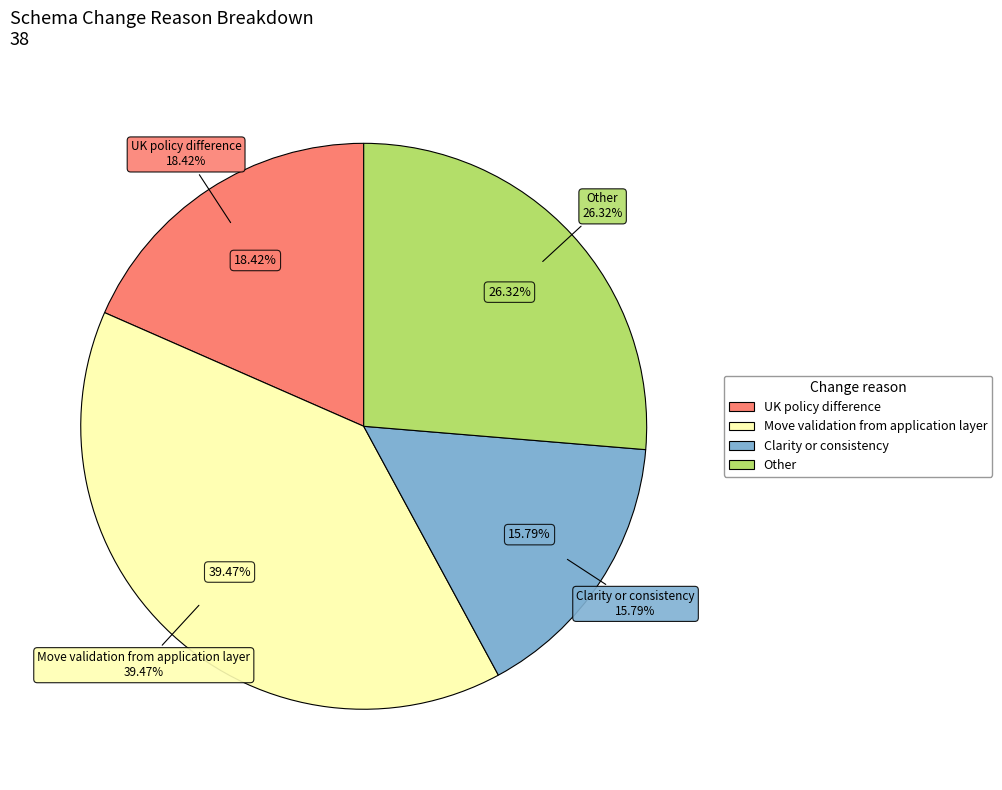

To the nearest percent, what is the combined percentage of Other and Move validation from application layer?

66%